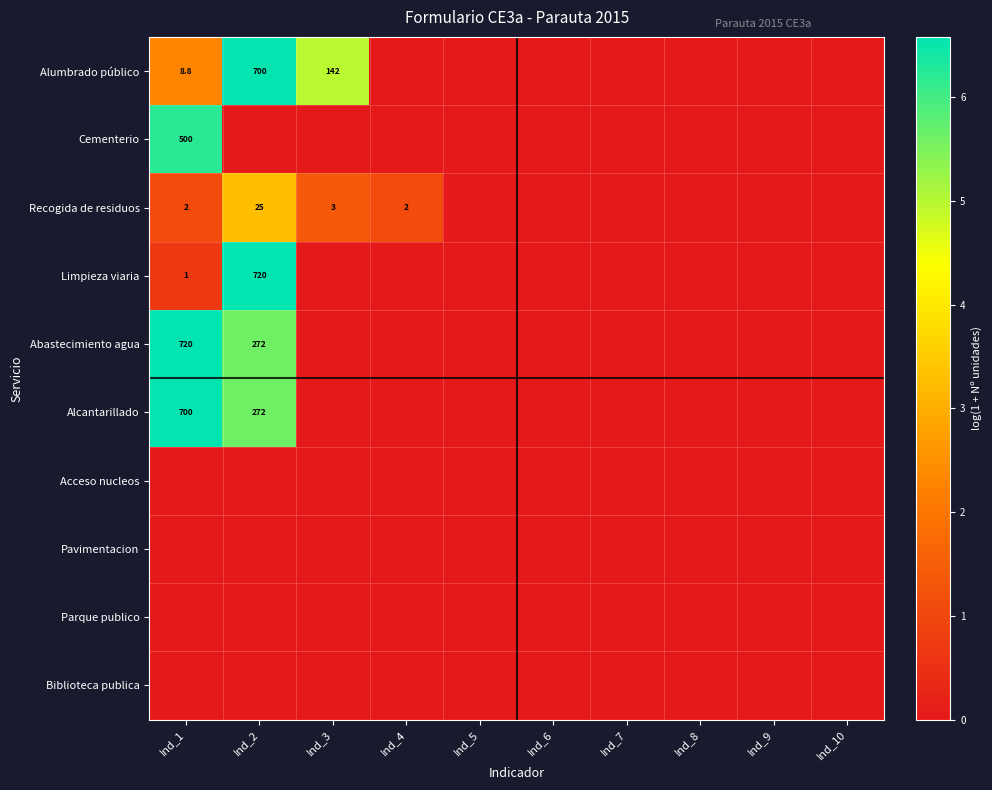

True or false: Alcantarillado has a value of 482.2 at Ind_2.

False